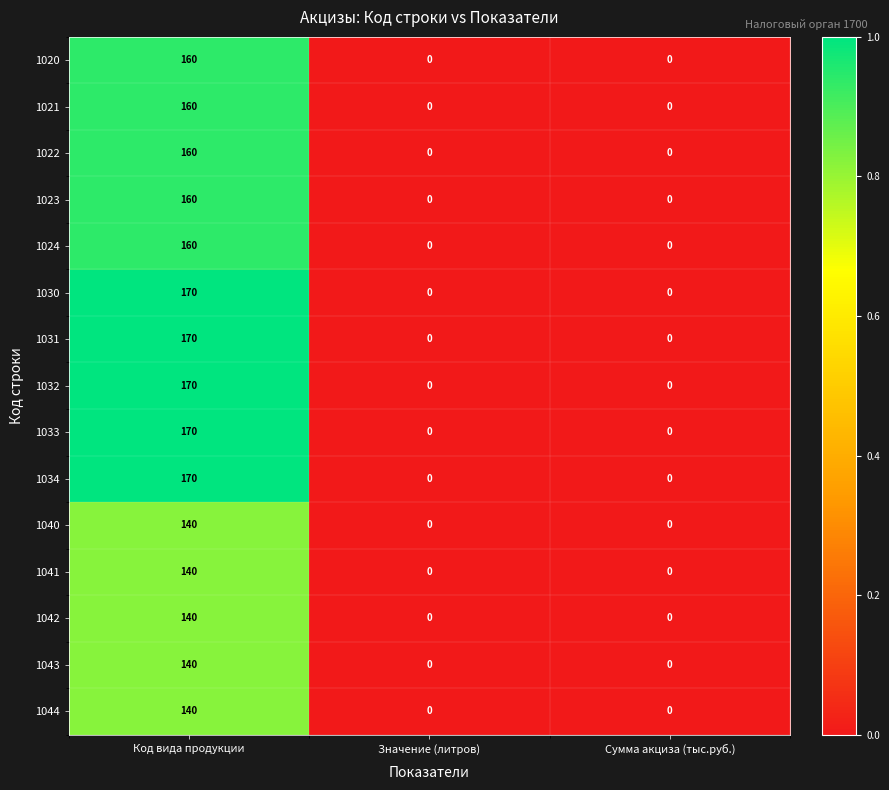

What is the difference between the 1031 values at Код вида продукции and Значение (литров)?

170